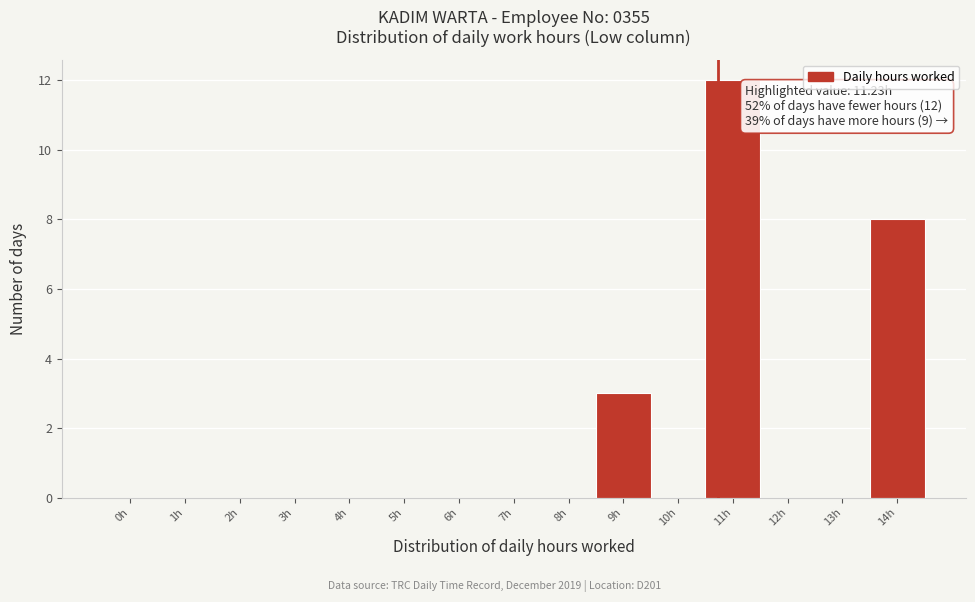

Reading right to left, transcribe all the data shown in this chart.

14h=8	13h=0	12h=0	11h=12	10h=0	9h=3	8h=0	7h=0	6h=0	5h=0	4h=0	3h=0	2h=0	1h=0	0h=0